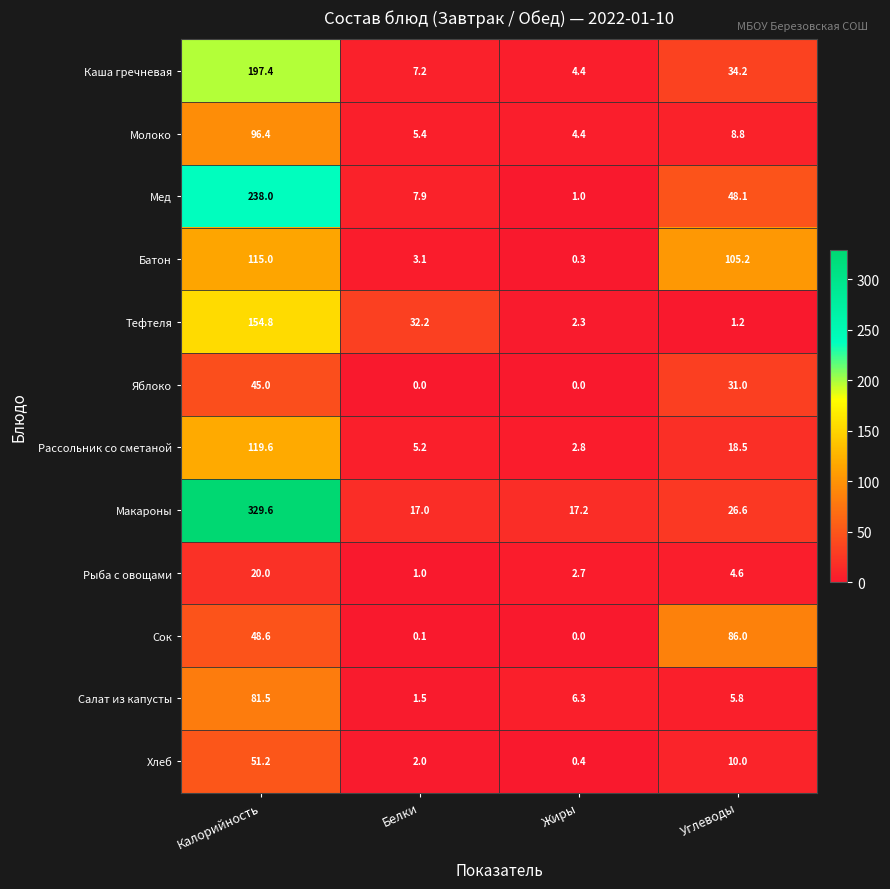

Which series has the widest spread of values?

Макароны